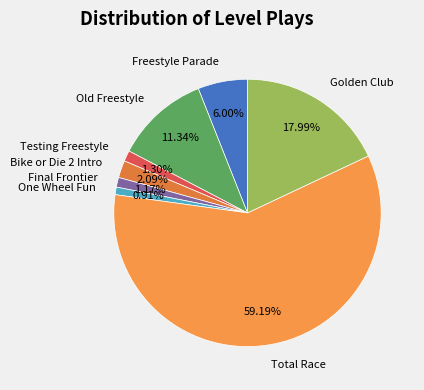

Which has a higher value, Golden Club or Final Frontier?

Golden Club